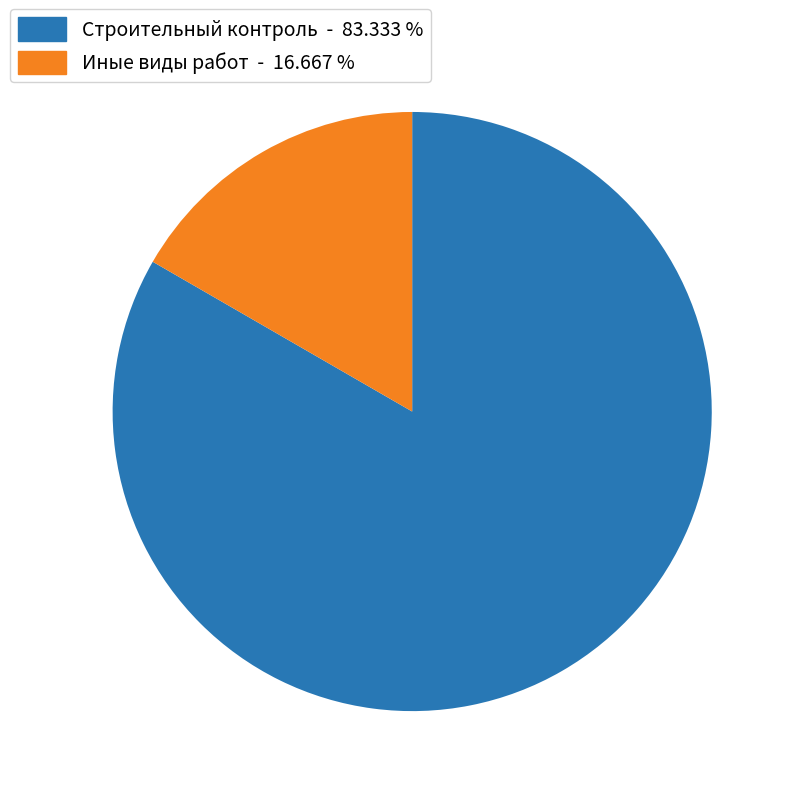

Is there a majority slice in this chart?

Yes